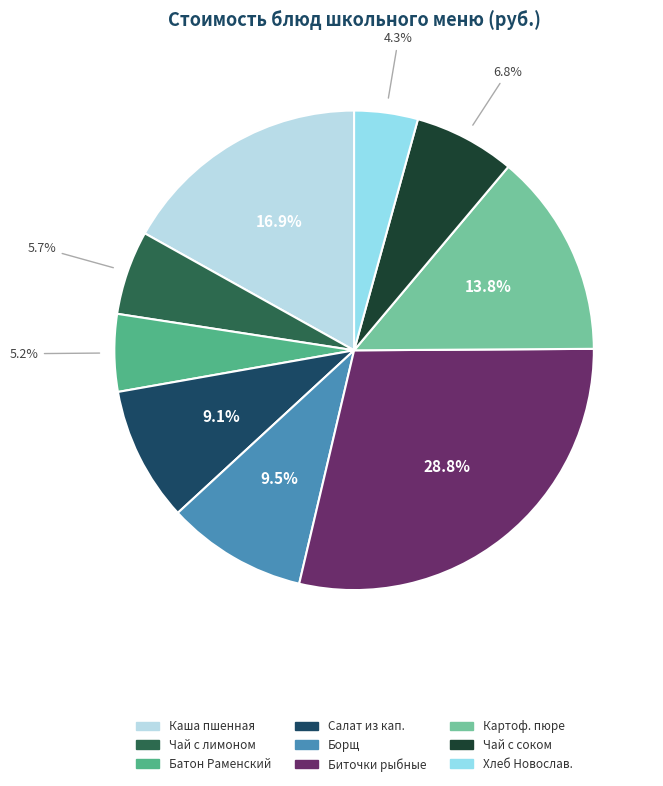

Which category has the smallest portion of the pie?

Хлеб Новослав.